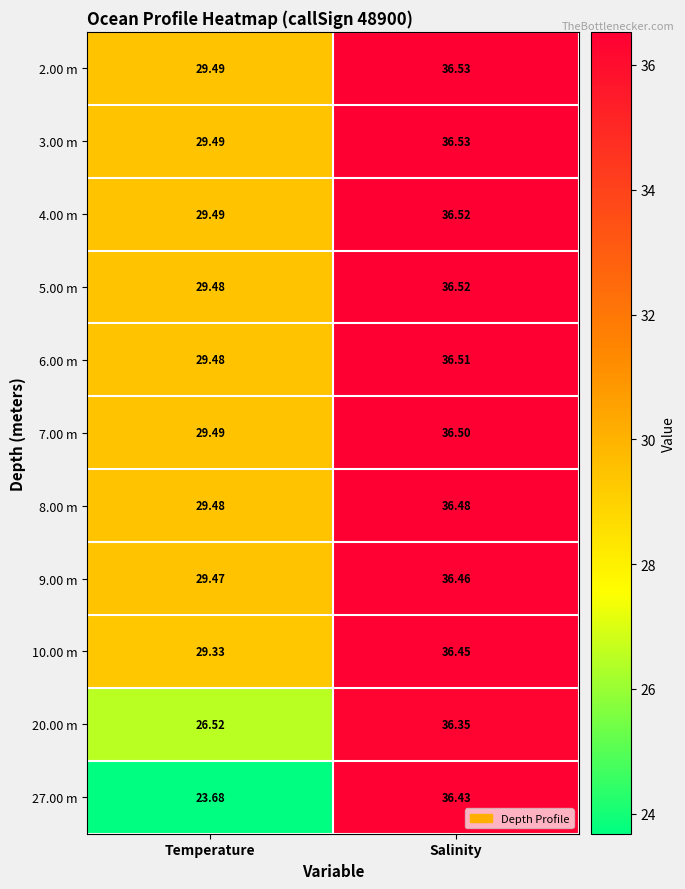

How many distinct data groups are displayed?

11